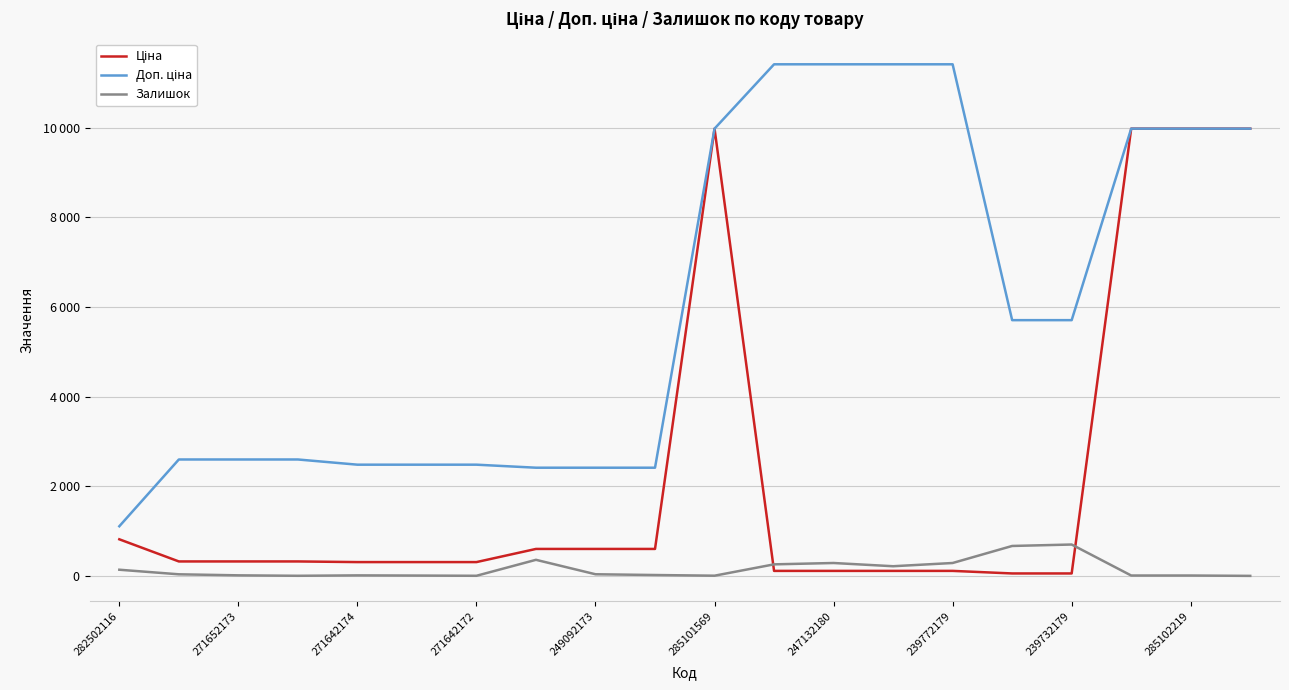

Does the chart display data point markers on the line(s)?

No